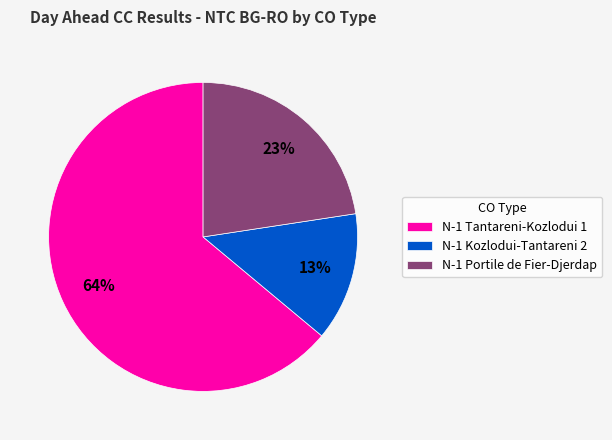

How many segments does this pie chart have?

3